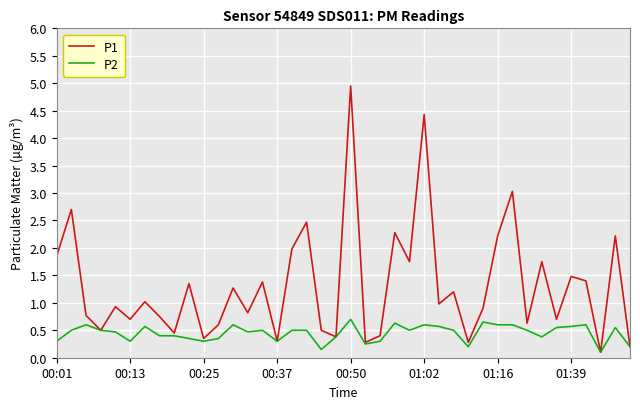

What is the average value of the P2 series?

0.4